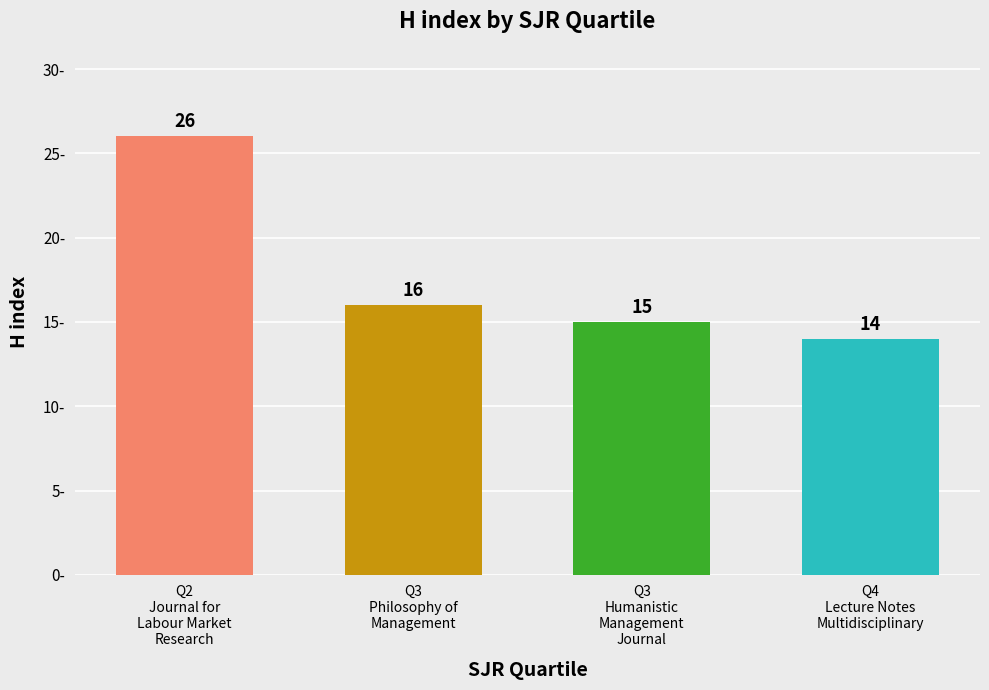

List the labels in order of value, smallest first.

Q4
Lecture Notes
Multidisciplinary, Q3
Humanistic
Management
Journal, Q3
Philosophy of
Management, Q2
Journal for
Labour Market
Research